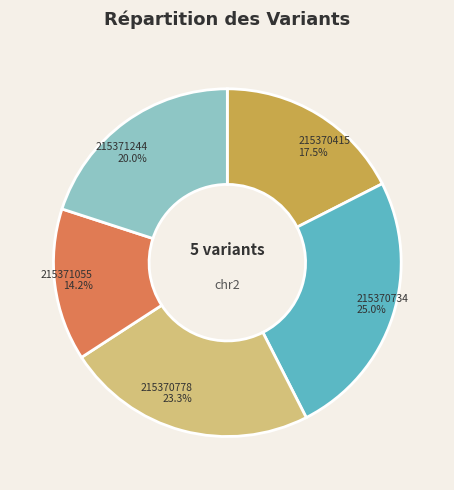

Does 215371244 account for over 50% of the chart?

No